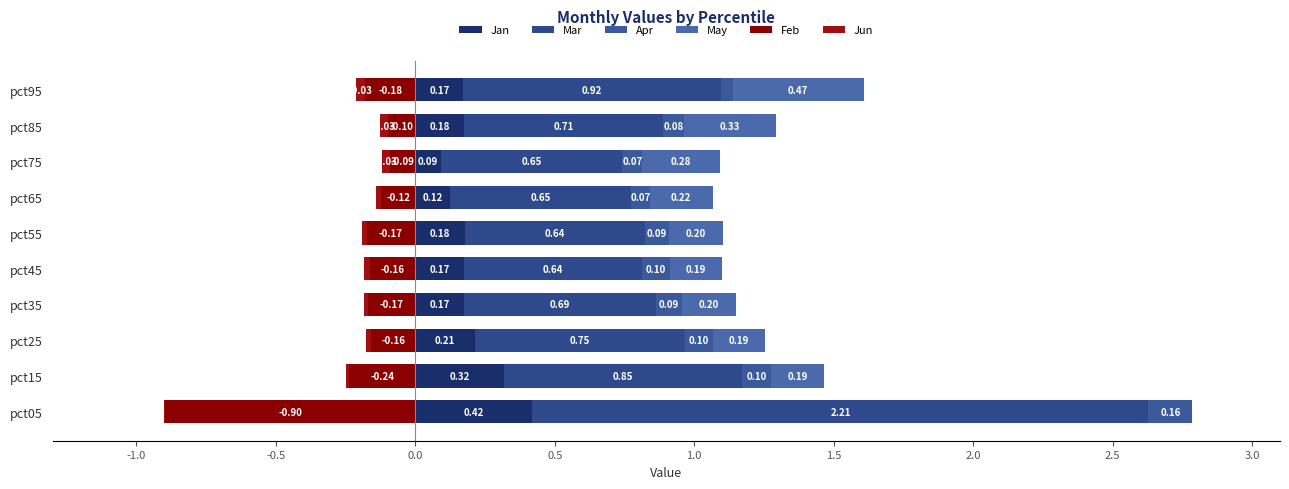

Reading left to right, what are all the values shown in this chart?

Jan: 0.4	0.3	0.2	0.2	0.2	0.2	0.1	0.1	0.2	0.2
Mar: 2.2	0.9	0.8	0.7	0.6	0.6	0.7	0.7	0.7	0.9
Apr: 0.2	0.1	0.1	0.1	0.1	0.1	0.1	0.1	0.1	0.0
May: 0.0	0.2	0.2	0.2	0.2	0.2	0.2	0.3	0.3	0.5
Feb: -0.9	-0.2	-0.2	-0.2	-0.2	-0.2	-0.1	-0.1	-0.1	-0.2
Jun: -0.0	-0.0	-0.0	-0.0	-0.0	-0.0	-0.0	-0.0	-0.0	-0.0